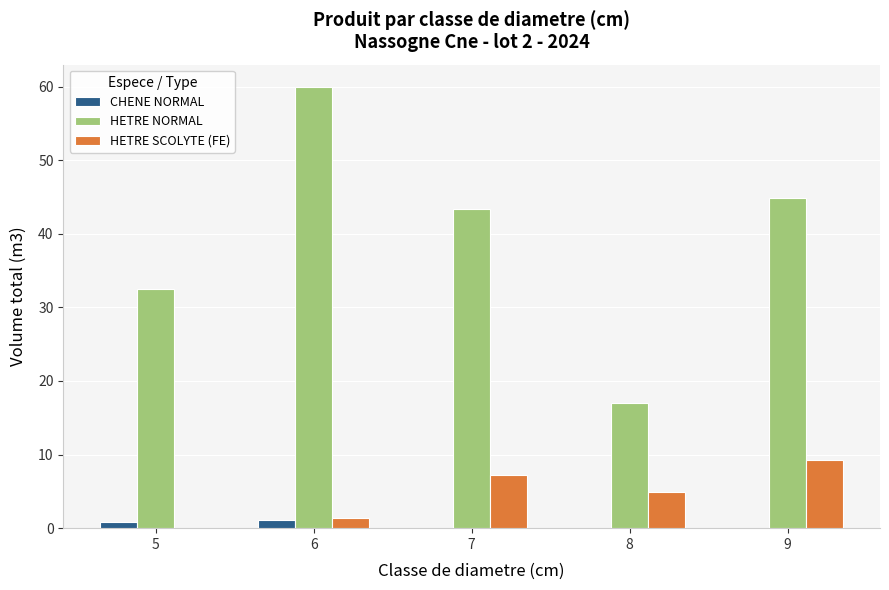

How many categories are shown in the chart?

5